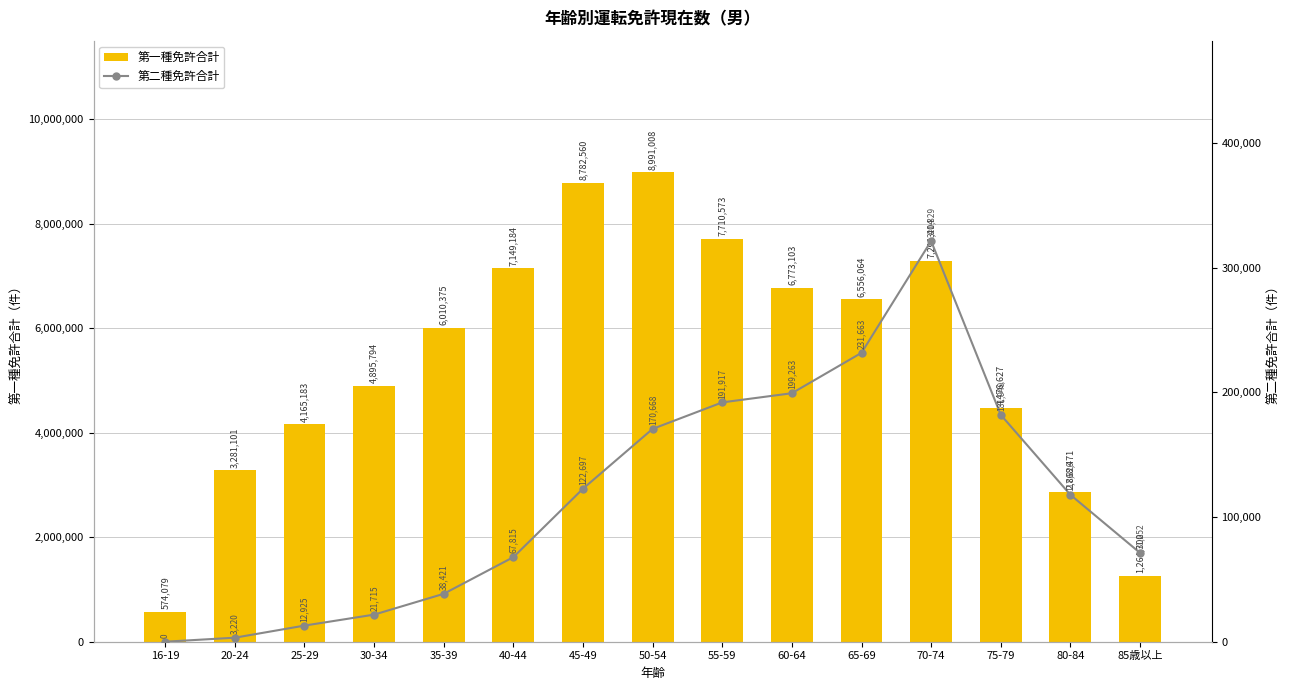

Rank the series by their average value, from lowest to highest.

第二種免許合計, 第一種免許合計